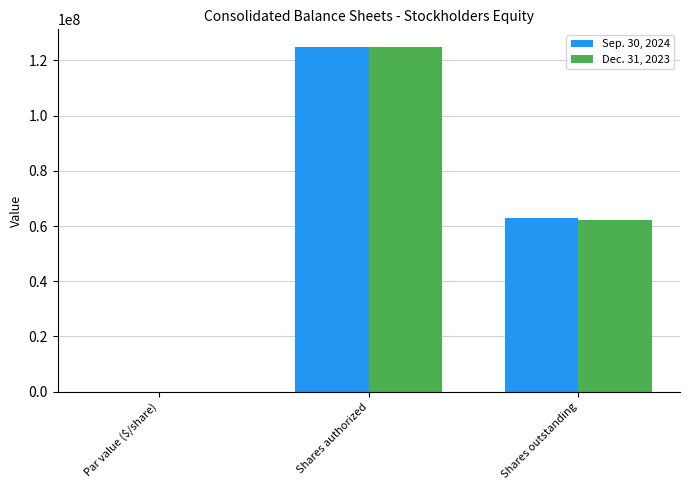

Between Shares authorized and Shares outstanding, which series saw the biggest shift?

Dec. 31, 2023